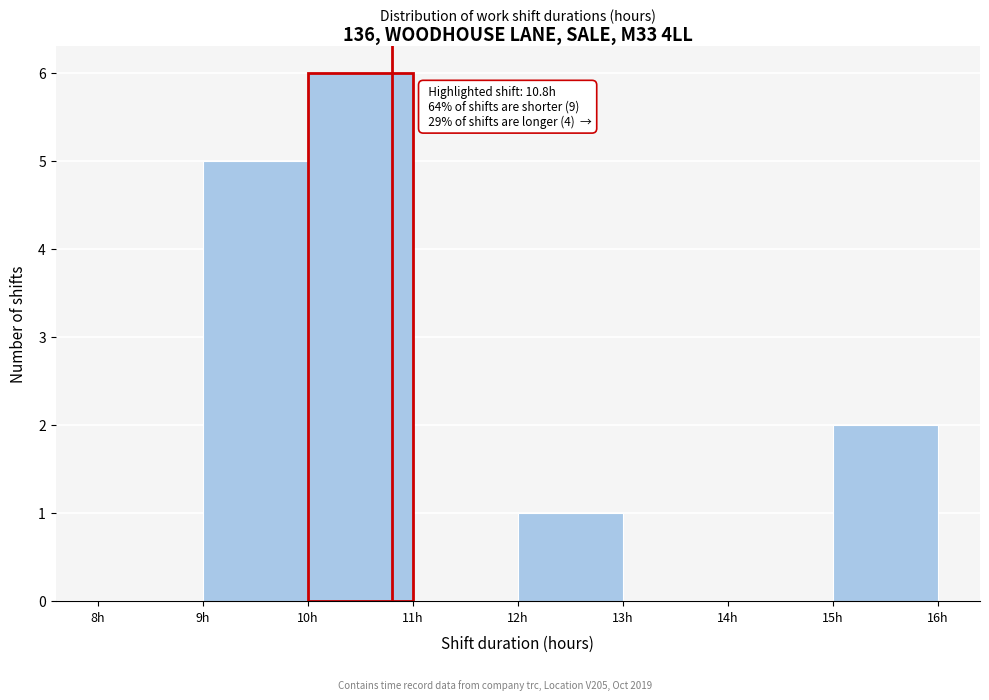

Over which range of the x-axis is the bar tallest?

10 to 11